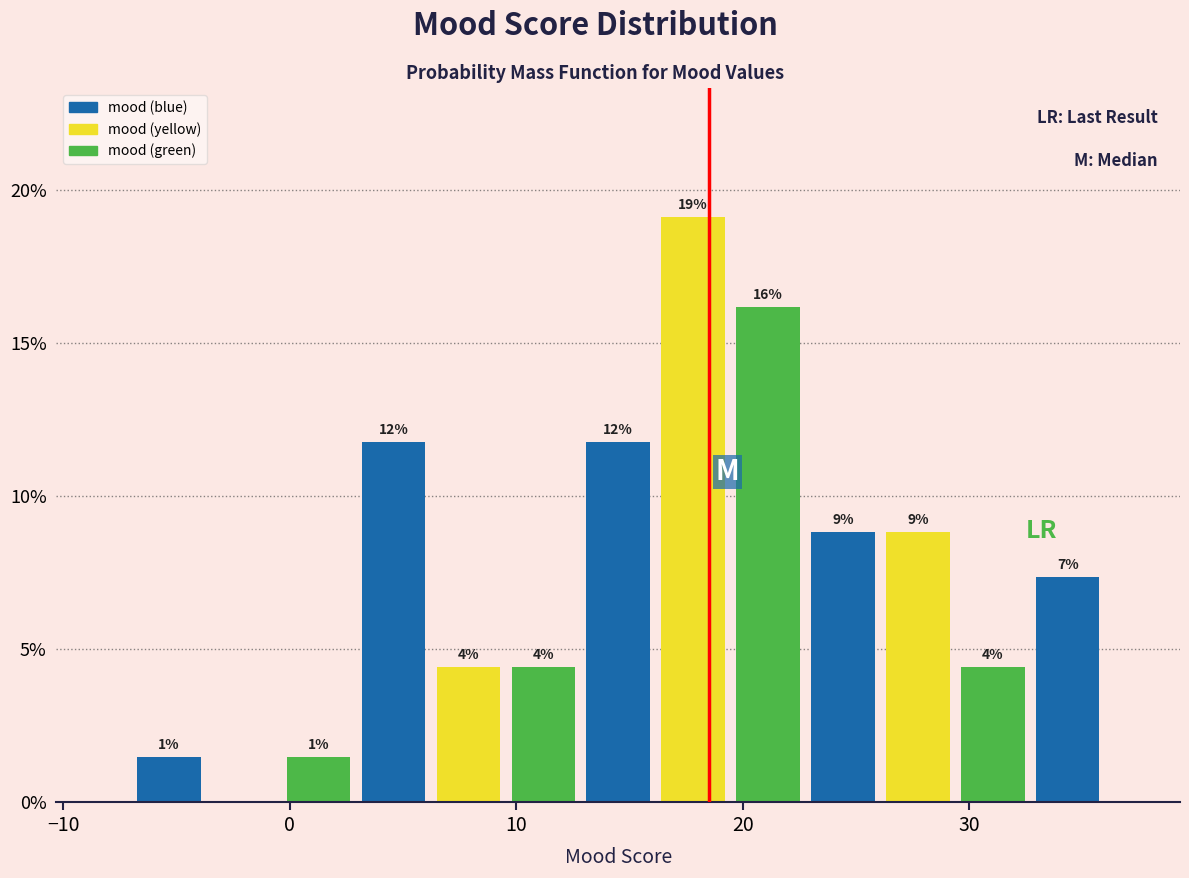

Read against the x-axis, roughly where is the centre of the tallest bar?

18